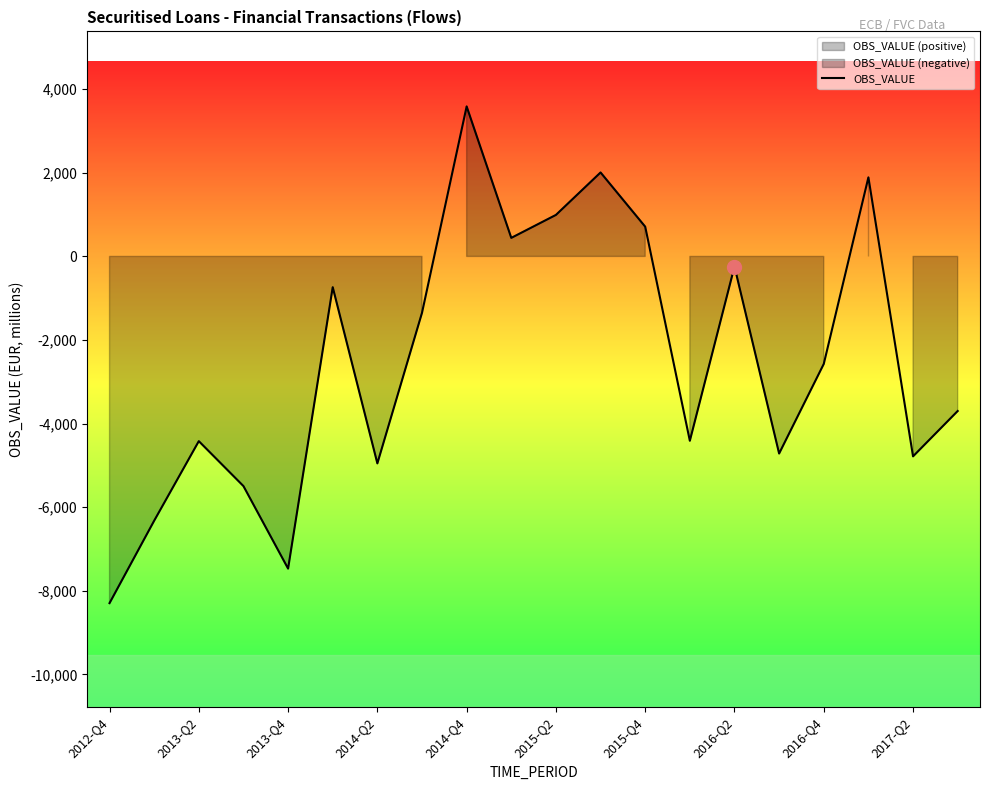

How many lines are shown in the chart?

1